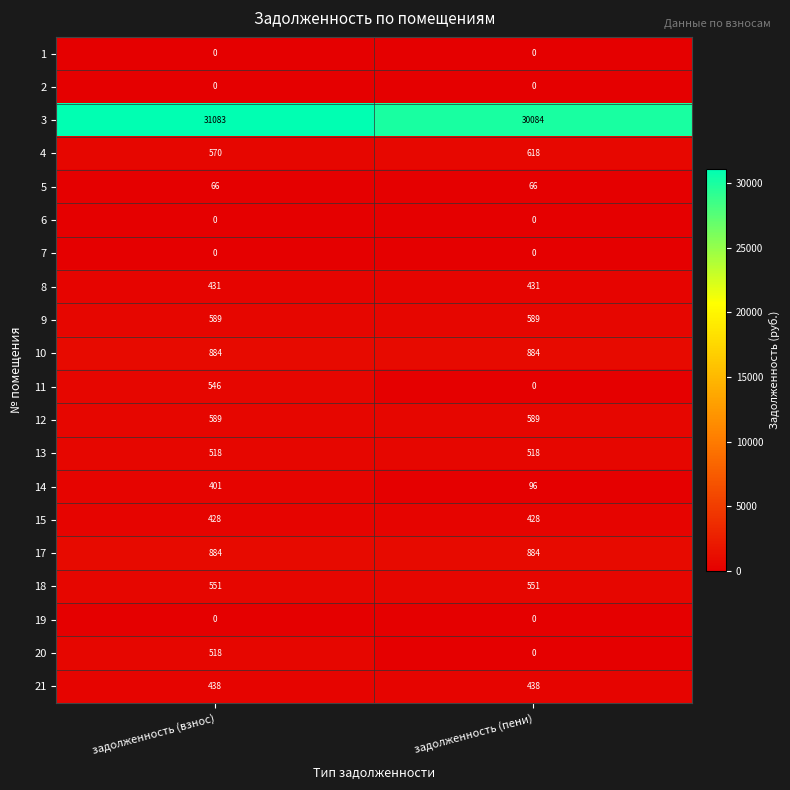

What is the sum of all 4 values?

1188